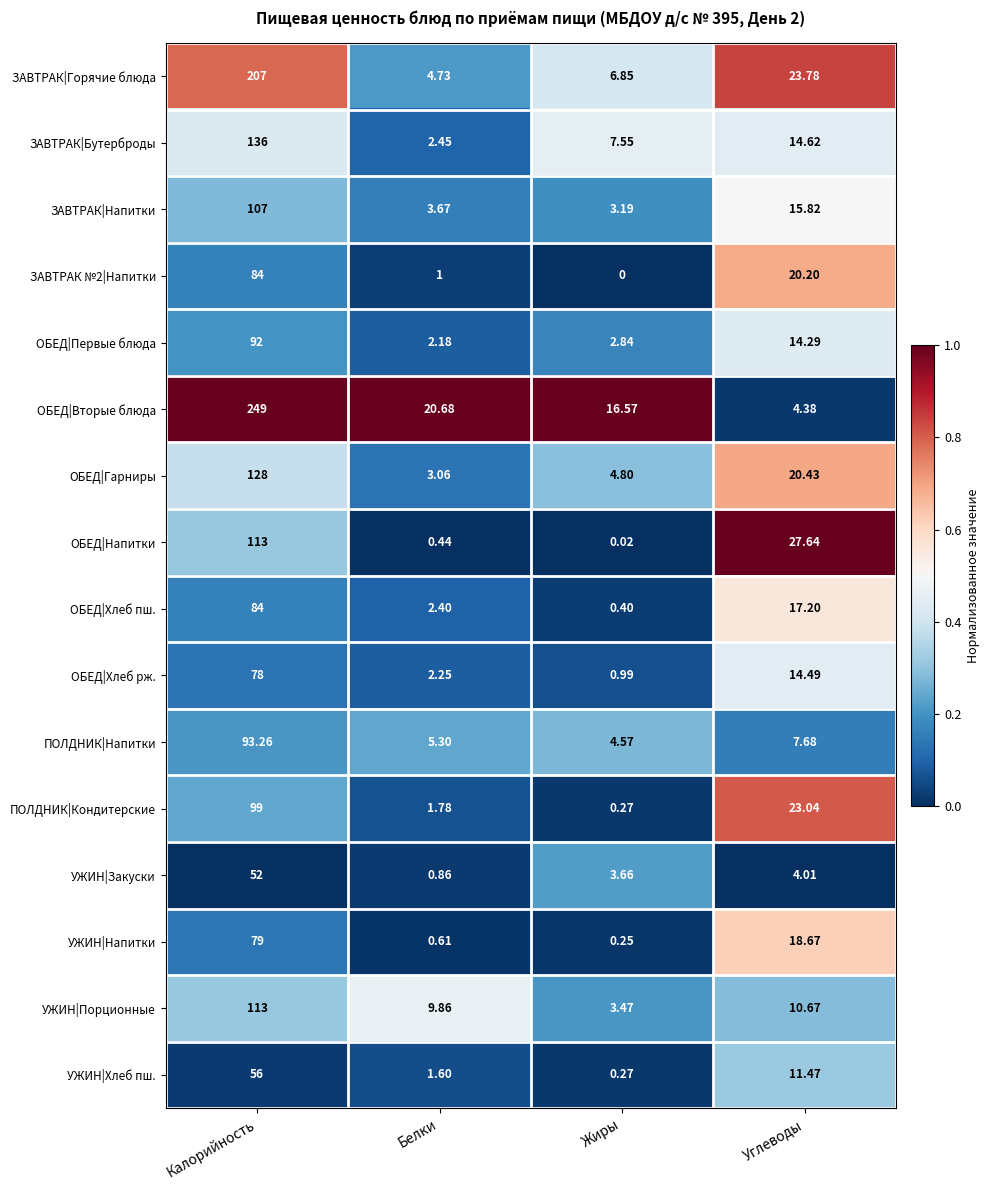

Which series has the largest total across all categories?

ОБЕД|Вторые блюда